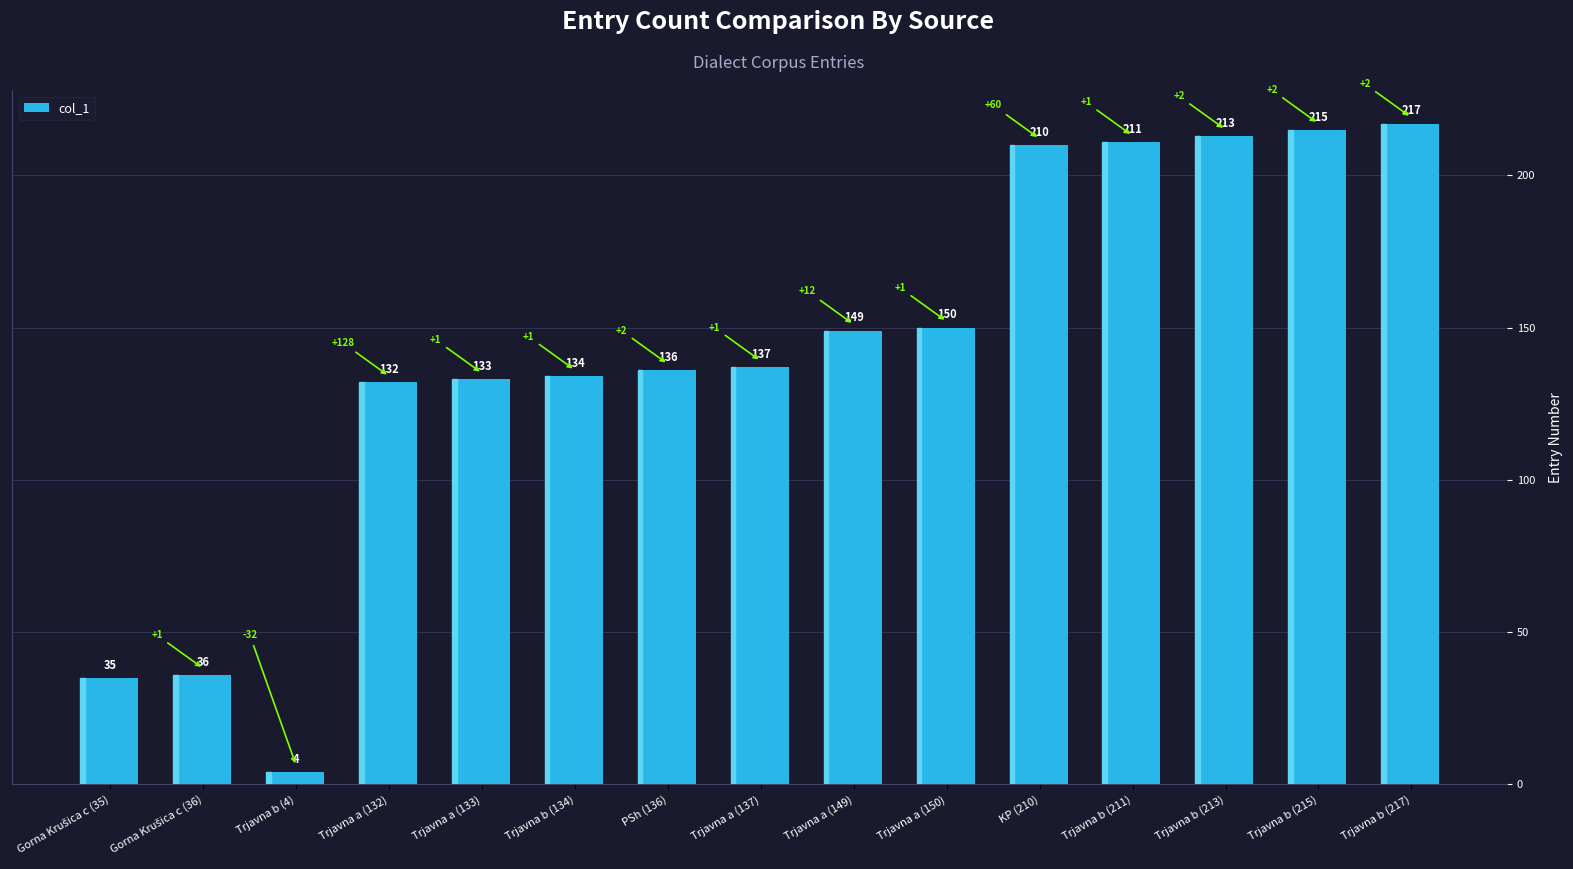

At which category does the chart reach its minimum across all series?

Trjavna b (4)